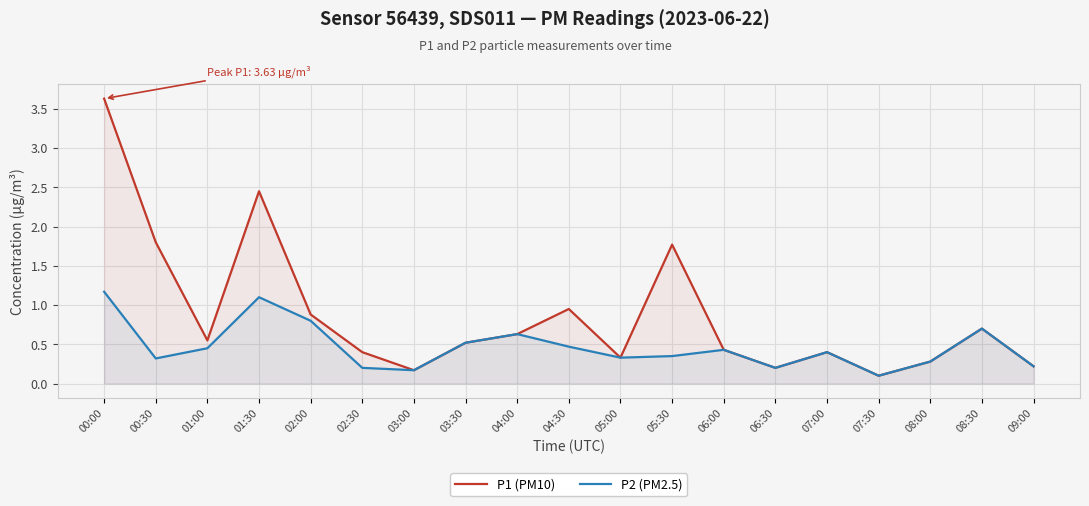

How many series are shown in this chart?

2